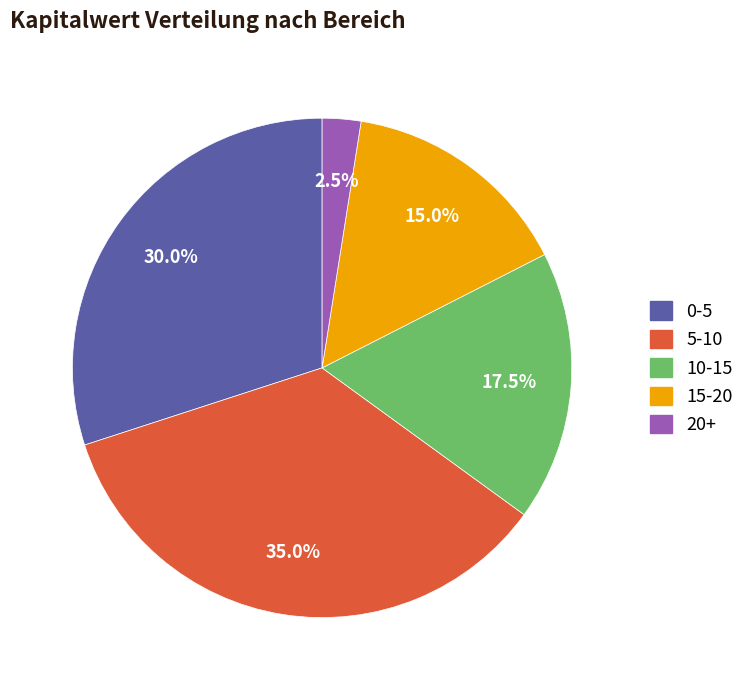

Rank the categories by value from highest to lowest.

5-10, 0-5, 10-15, 15-20, 20+